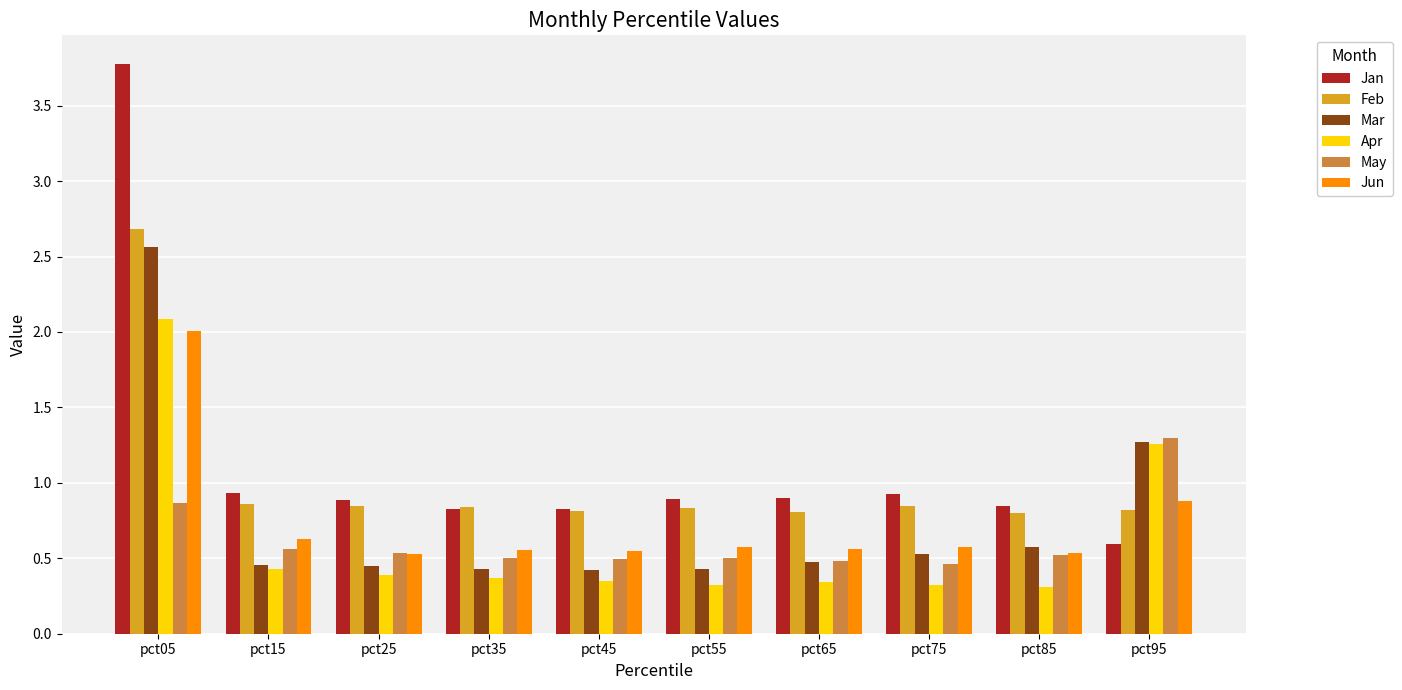

How many groups of bars are there?

10